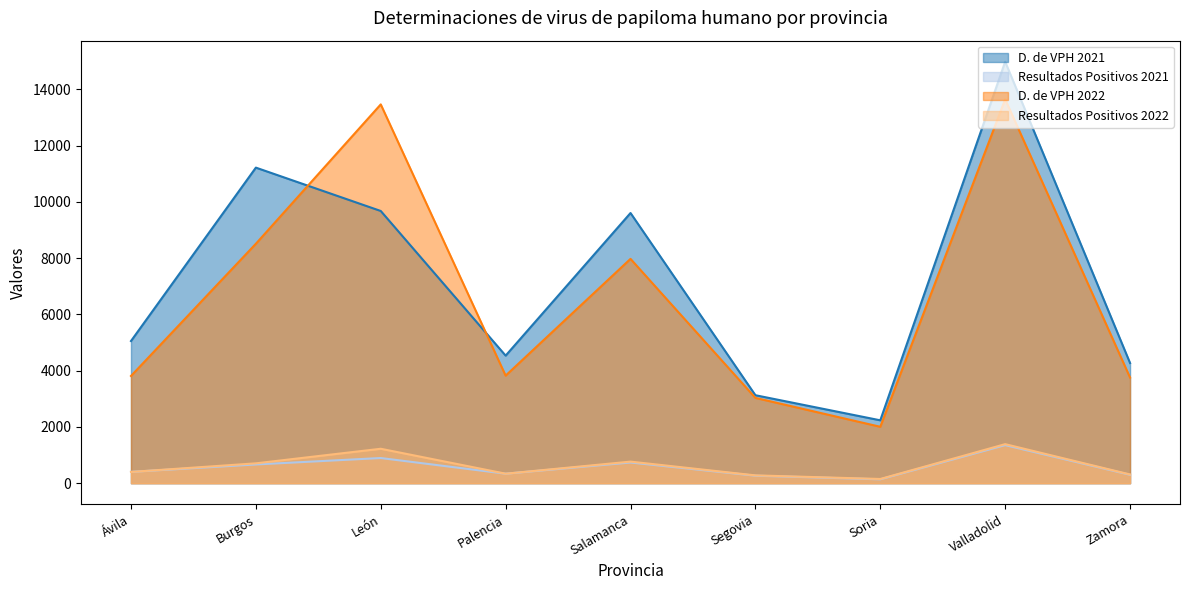

Between Ávila and Segovia, which is larger?

Ávila